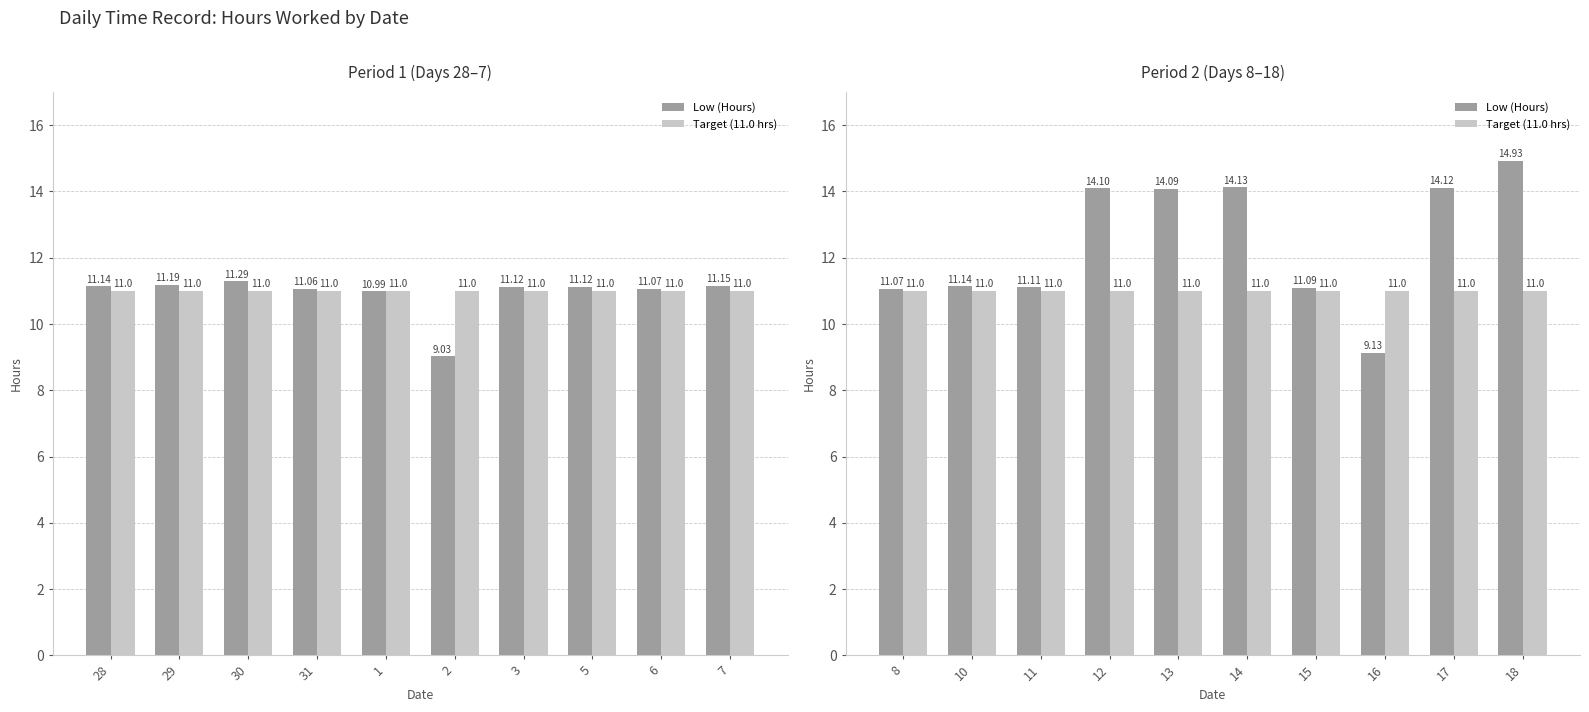

What is the average value of the Target (11.0 hrs) series?

11.0